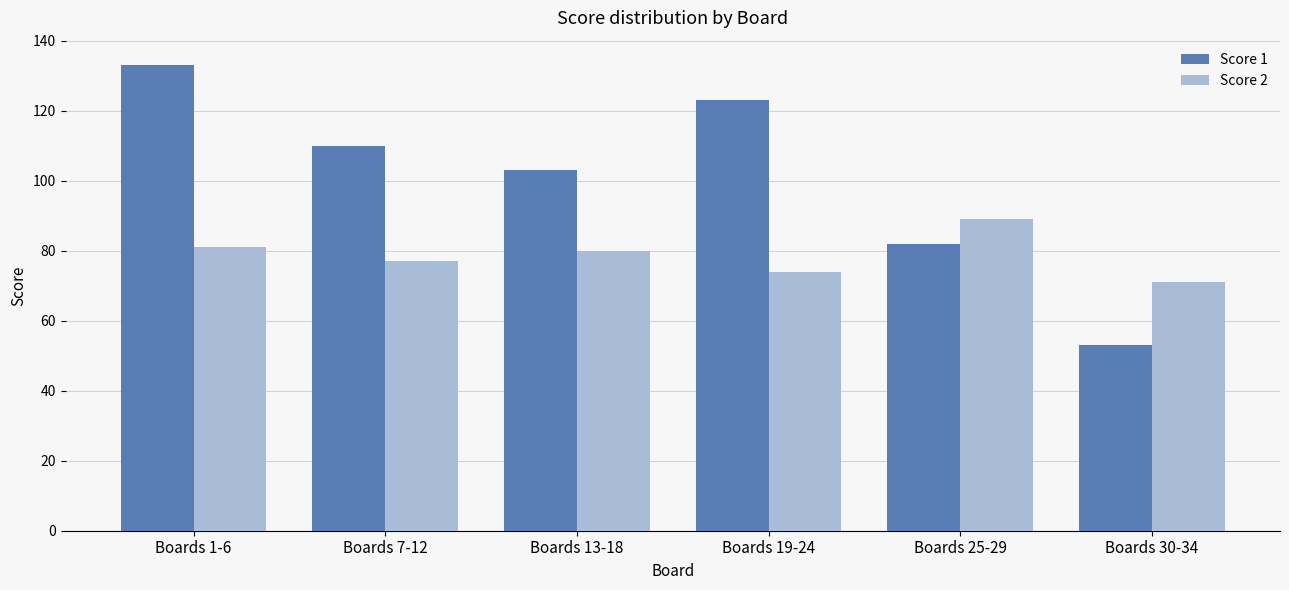

What is the label of the 4th bar from the left?

Boards 19-24